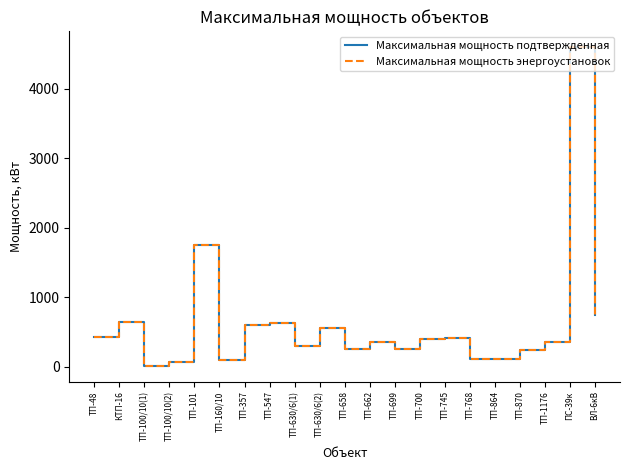

Reading left to right, list all the values displayed in this chart.

Максимальная мощность подтвержденная: ТП-48=422	КТП-16=650	ТП-100/10(1)=15	ТП-100/10(2)=75	ТП-101=1750	ТП-160/10=100	ТП-357=600	ТП-547=630	ТП-630/6(1)=300	ТП-630/6(2)=560	ТП-658=250	ТП-662=350	ТП-699=250	ТП-700=400	ТП-745=420	ТП-768=118	ТП-864=107	ТП-870=238	ТП-1176=350	ПС-39к=4600	ВЛ-6кВ=750
Максимальная мощность энергоустановок: ТП-48=422	КТП-16=650	ТП-100/10(1)=15	ТП-100/10(2)=75	ТП-101=1750	ТП-160/10=100	ТП-357=600	ТП-547=630	ТП-630/6(1)=300	ТП-630/6(2)=560	ТП-658=250	ТП-662=350	ТП-699=250	ТП-700=400	ТП-745=420	ТП-768=118	ТП-864=107	ТП-870=238	ТП-1176=350	ПС-39к=4600	ВЛ-6кВ=750